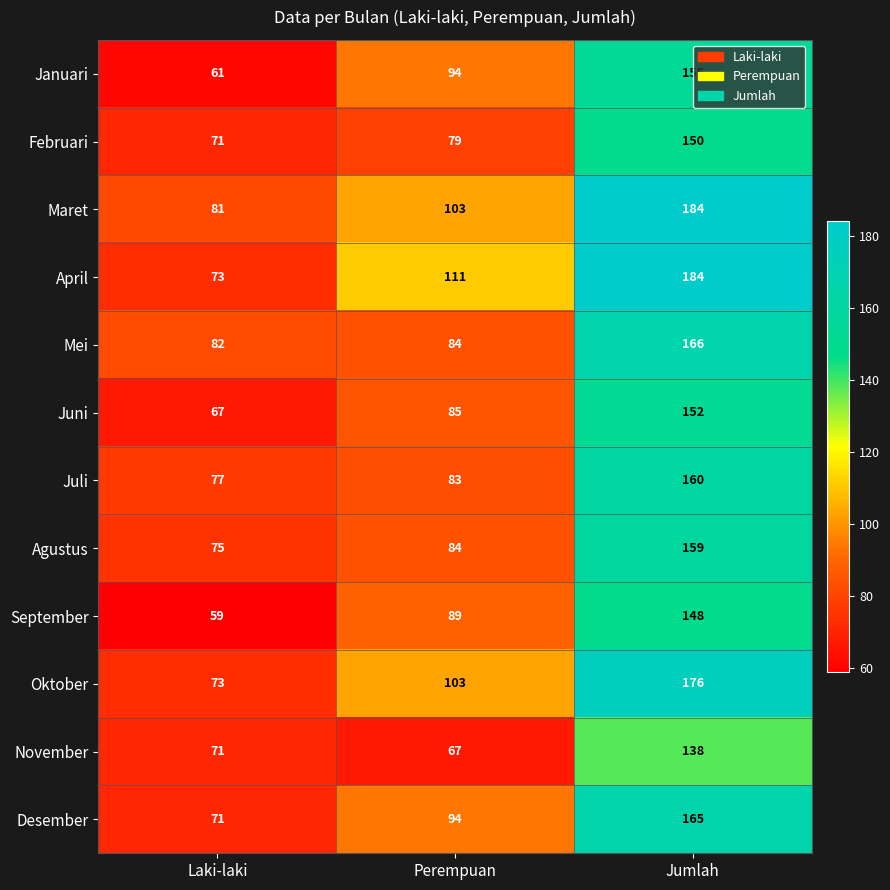

Which series has the widest spread of values?

April